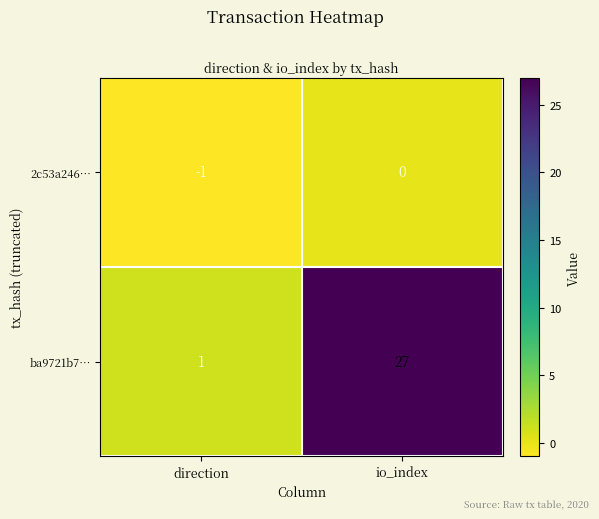

At which category does the chart reach its minimum across all series?

direction